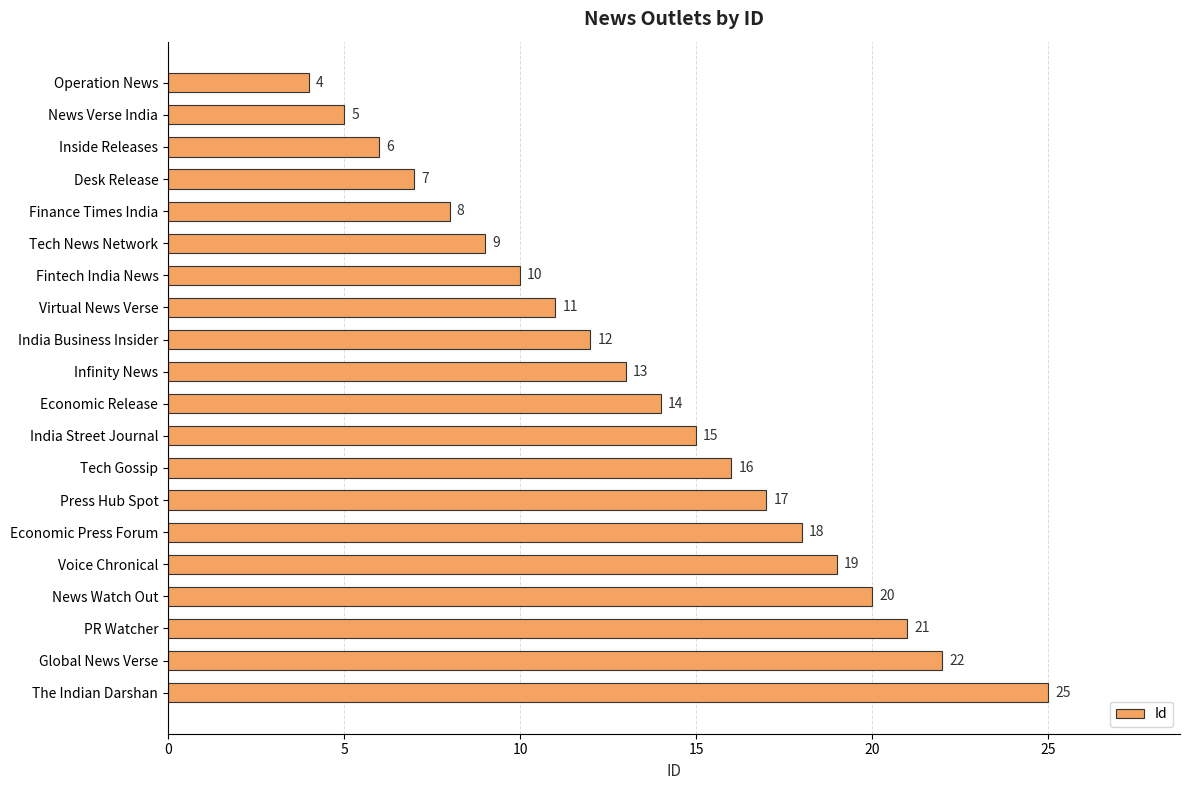

Between India Street Journal and The Indian Darshan, which is larger?

The Indian Darshan